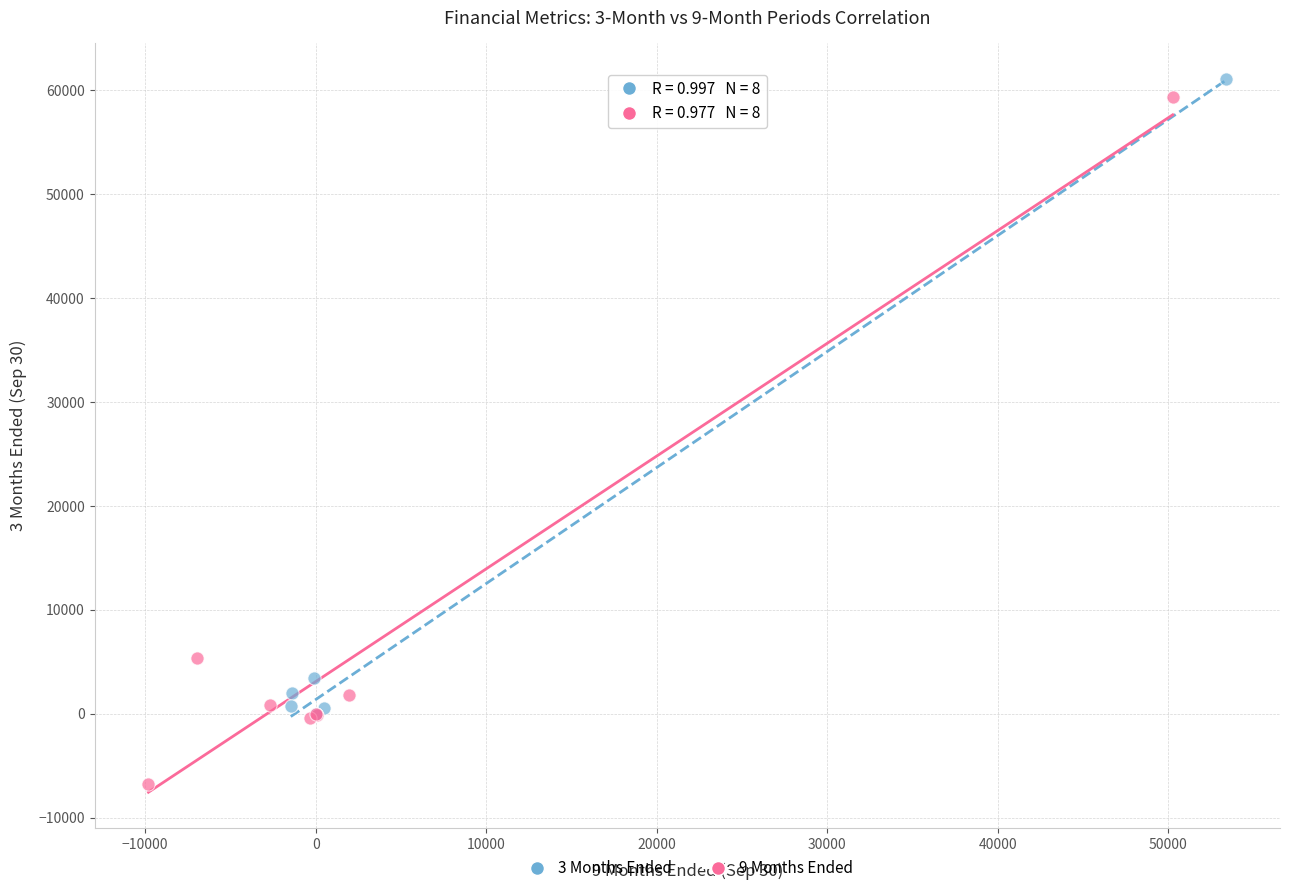

Which series contains the highest Y value?

3 Months Ended